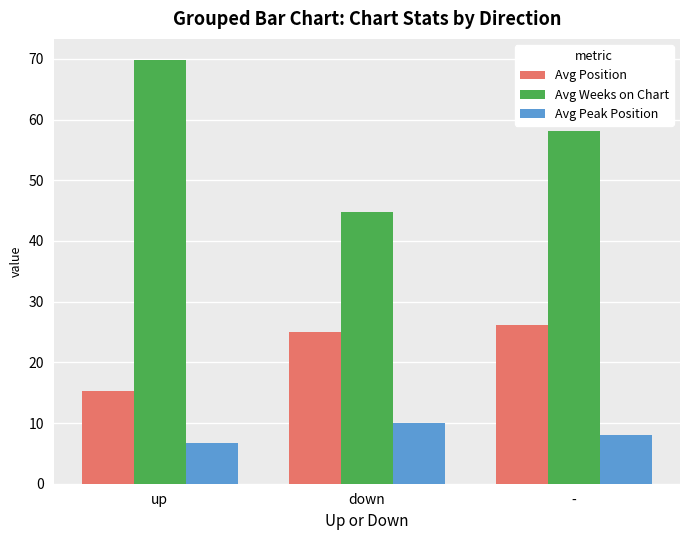

Read the Avg Position value at -.

26.1